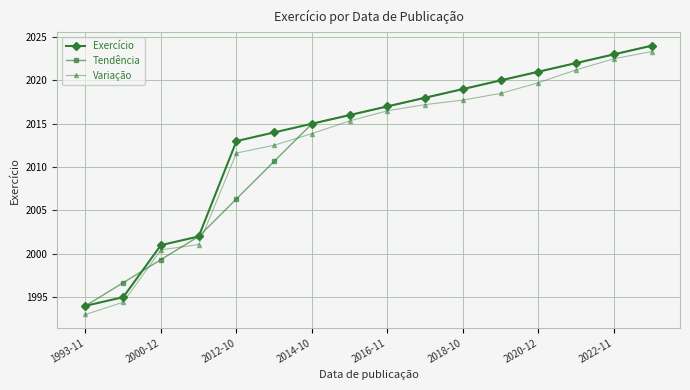

True or false: Exercício and Variação cross at least once.

False